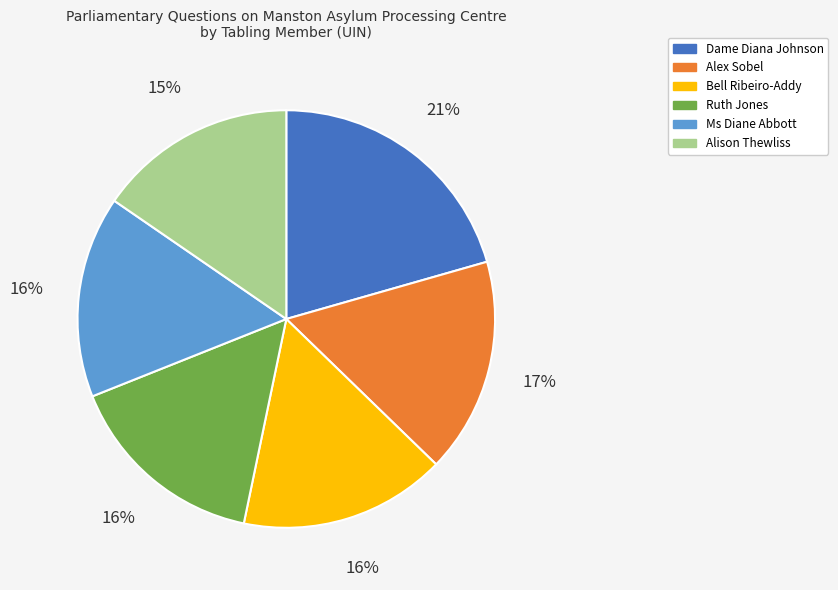

Which category has the biggest portion of the pie?

Dame Diana Johnson